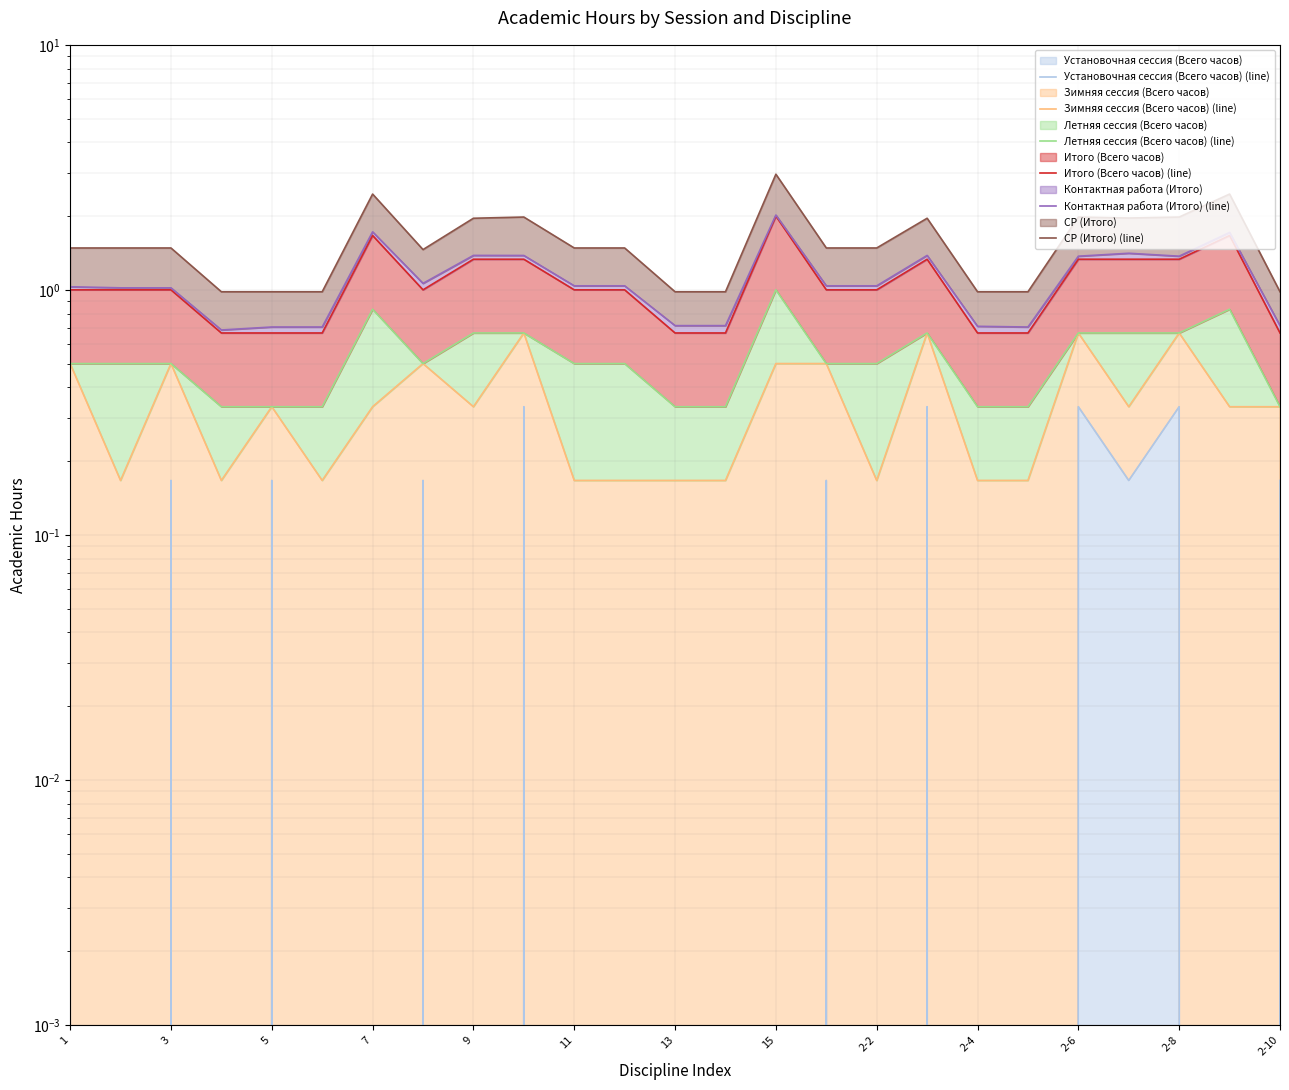

True or false: Установочная сессия (Всего часов) (line) and Летняя сессия (Всего часов) (line) intersect in this chart.

False